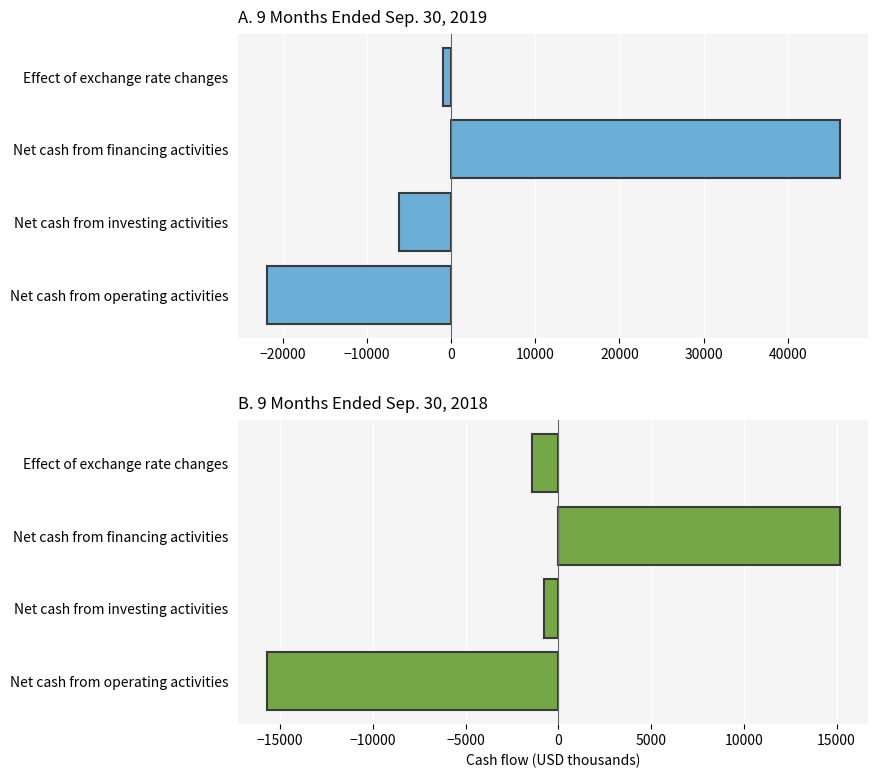

Reading left to right, extract all data points from this chart.

Sep. 30, 2019: -21888	-6158	46182	-984
Sep. 30, 2018: -15714	-752	15171	-1417